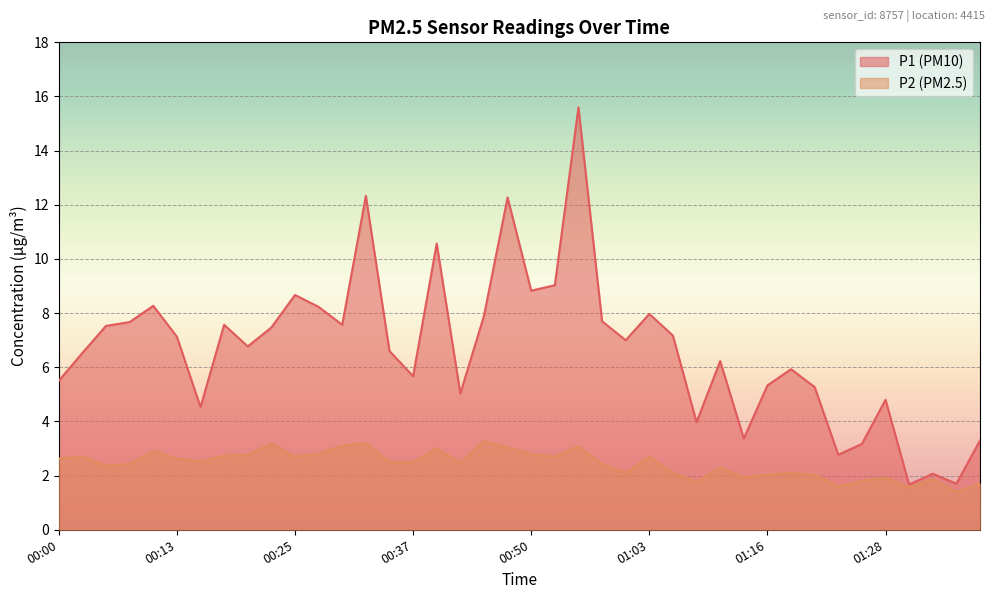

What is the label of the 39th point from the right?

00:03